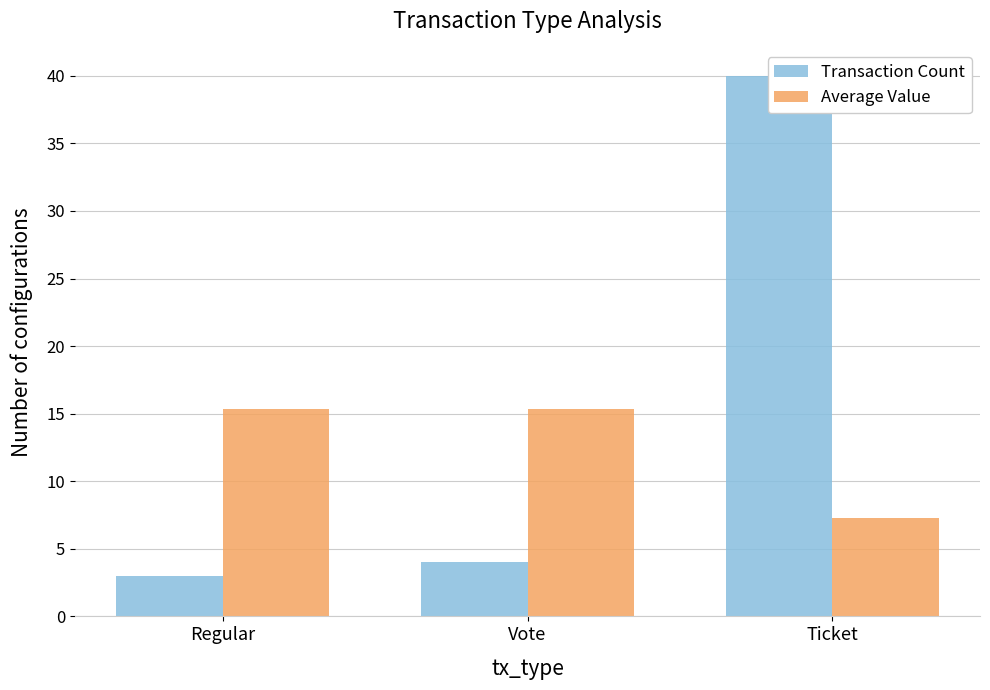

List the series in order of their peak value, lowest first.

Average Value, Transaction Count